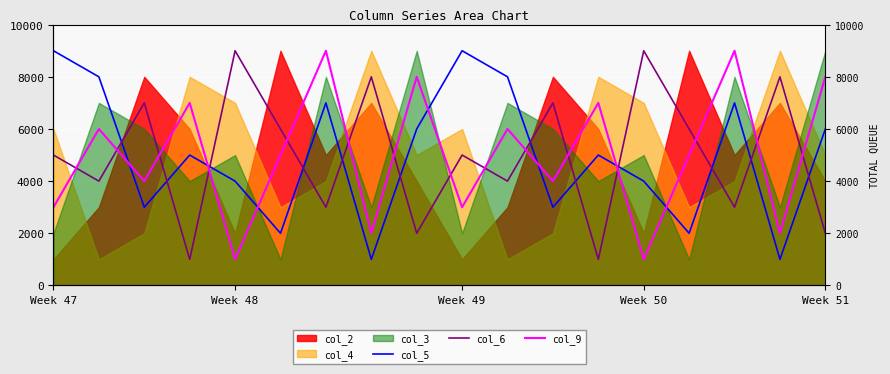

How many data points does each series have?

18